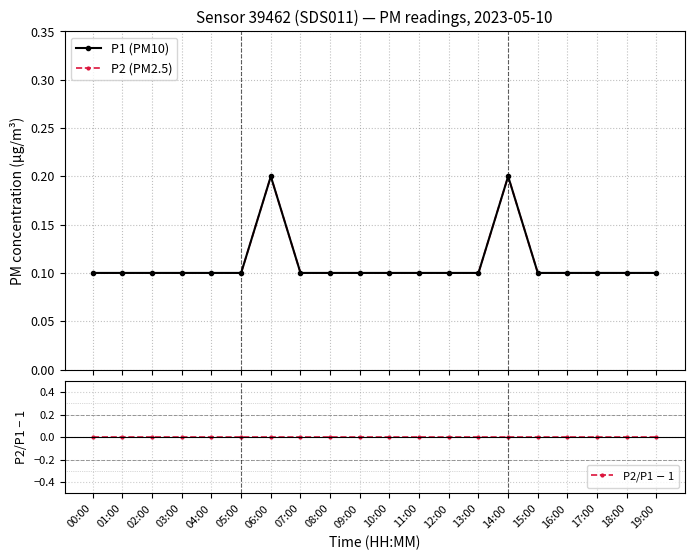

True or false: P2/P1 $-$ 1 and P1 (PM10) intersect in this chart.

False